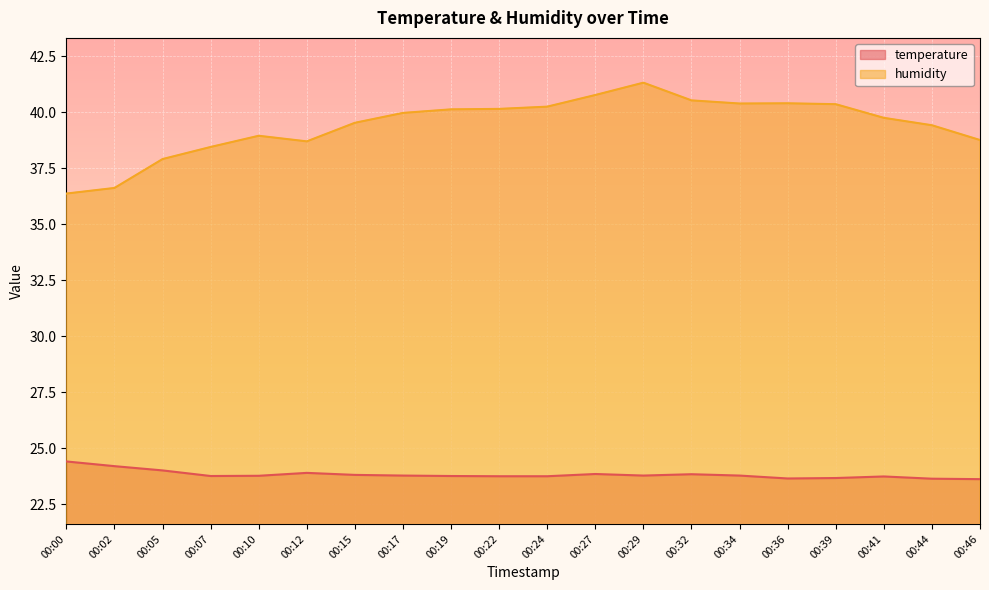

At which category does temperature reach its first local peak?

00:12